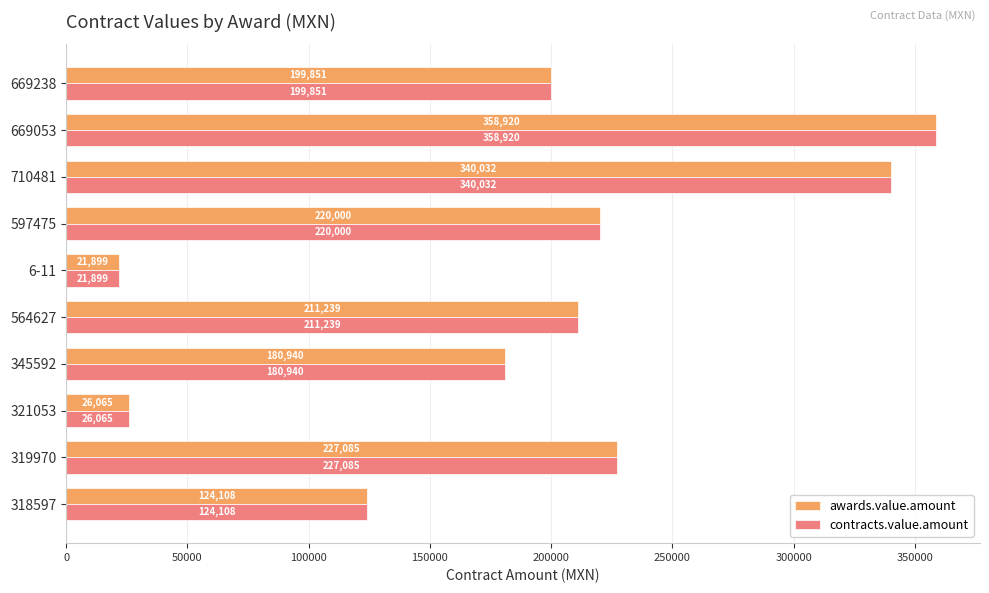

List the labels in order of awards.value.amount value, largest first.

669053, 710481, 319970, 597475, 564627, 669238, 345592, 318597, 321053, 6-11